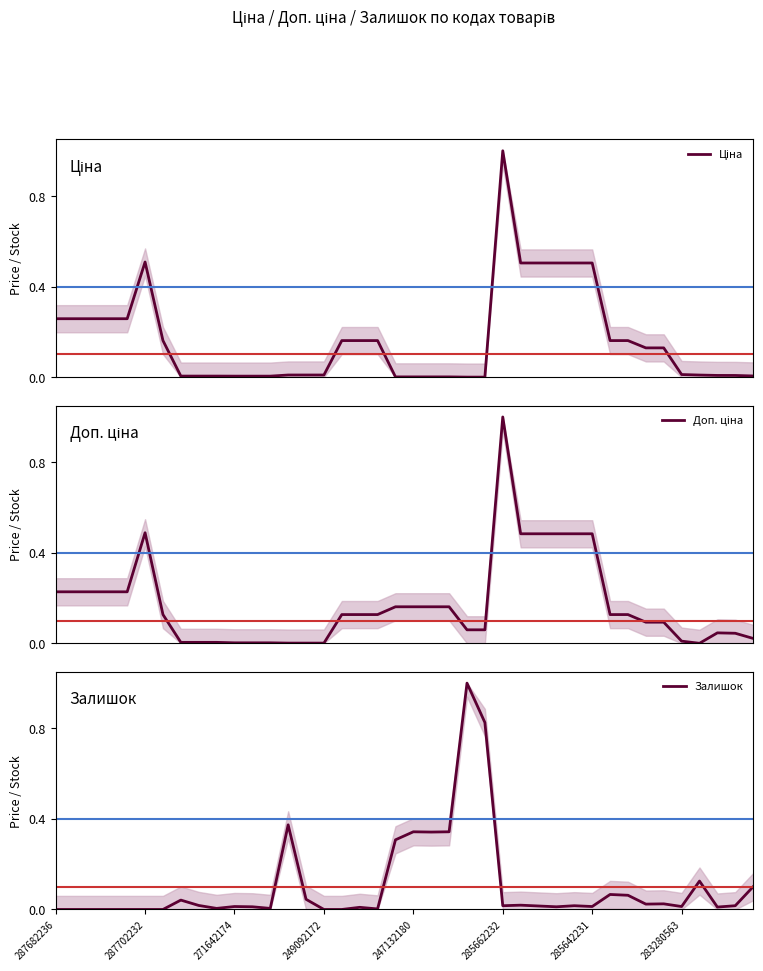

Which series changed the most between 287682236 and 249092172?

Ціна